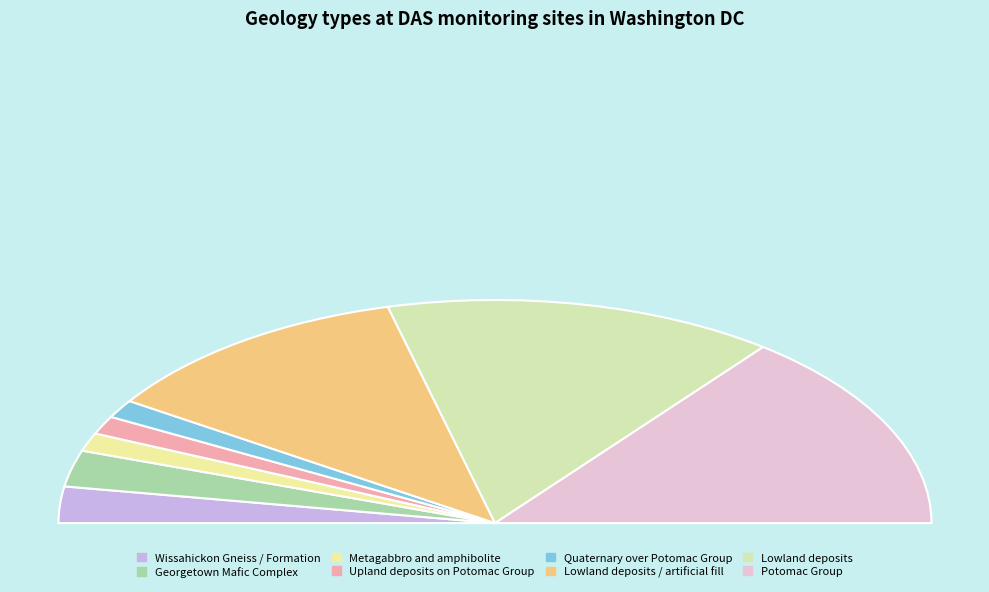

Is the sum of Lowland deposits / artificial fill and Lowland deposits greater than half?

Yes